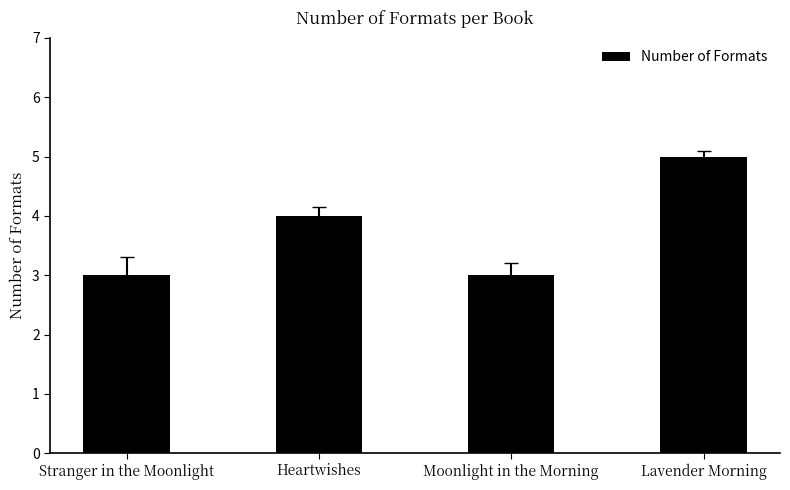

Approximately how many times larger is the value at Moonlight in the Morning compared to Lavender Morning?

0.6